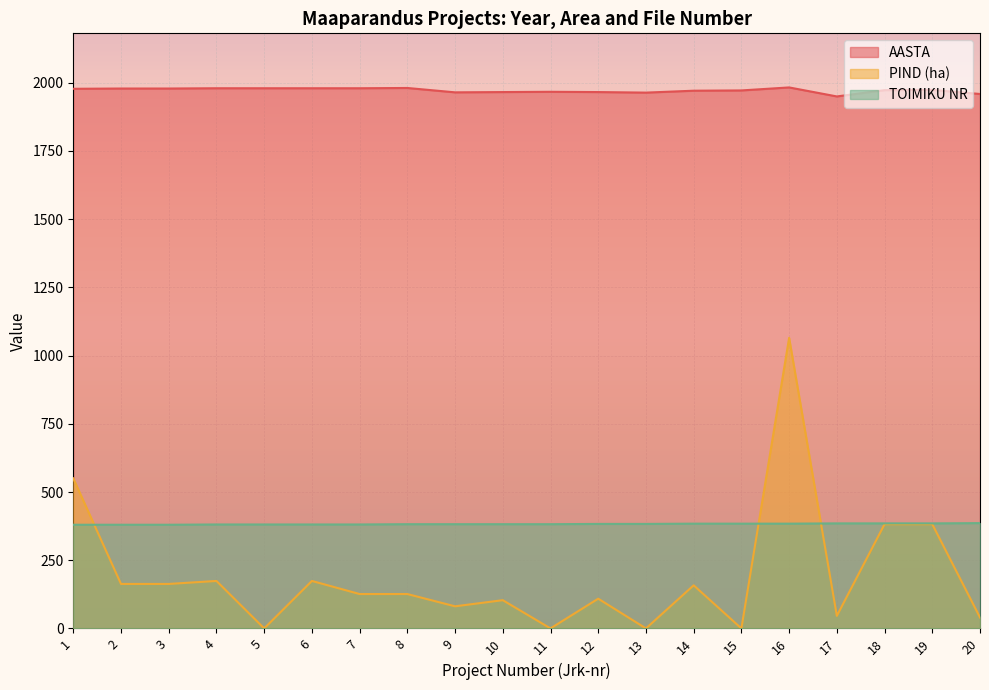

The PIND (ha) series shows 382.0 at 19. True or false?

True